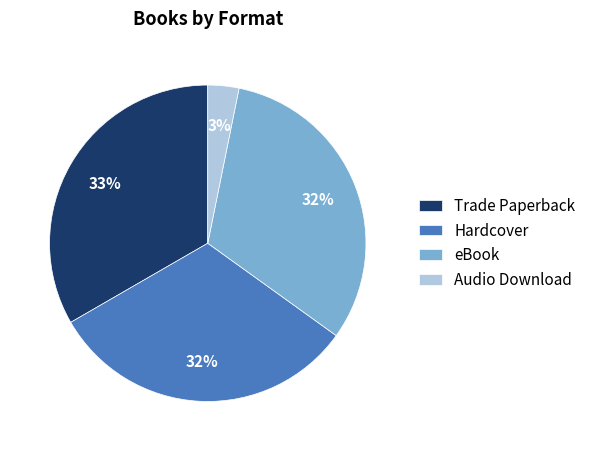

Is there a majority slice in this chart?

No